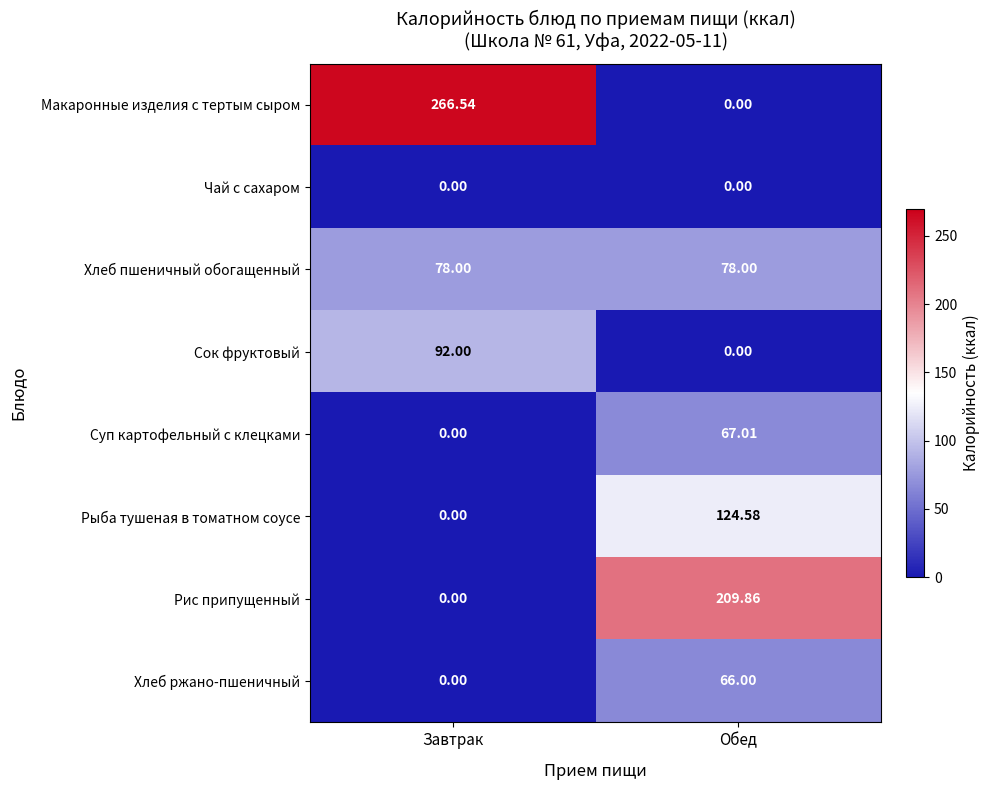

Which series has the largest total across all categories?

Макаронные изделия с тертым сыром